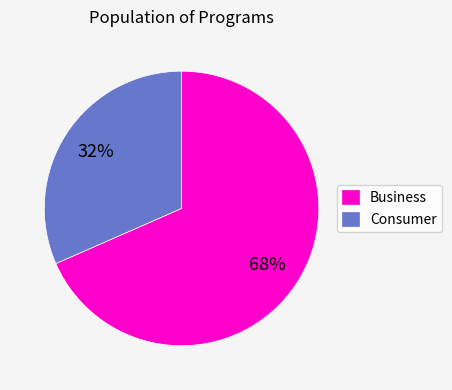

The Business slice represents 68% of the pie. True or false?

True